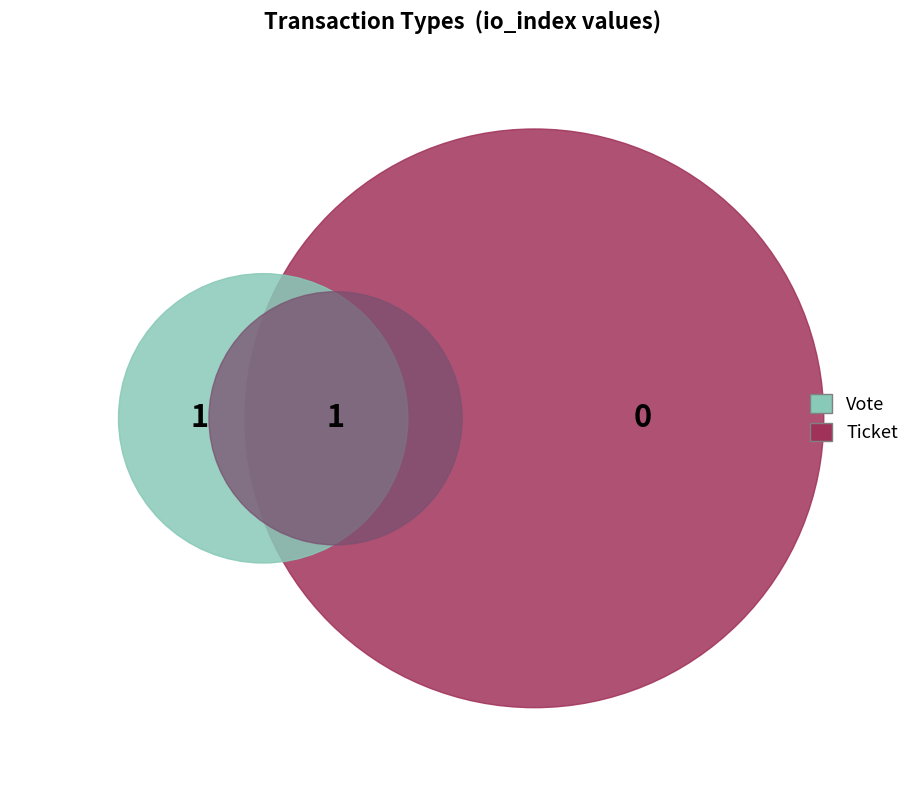

What is the majority slice?

Vote